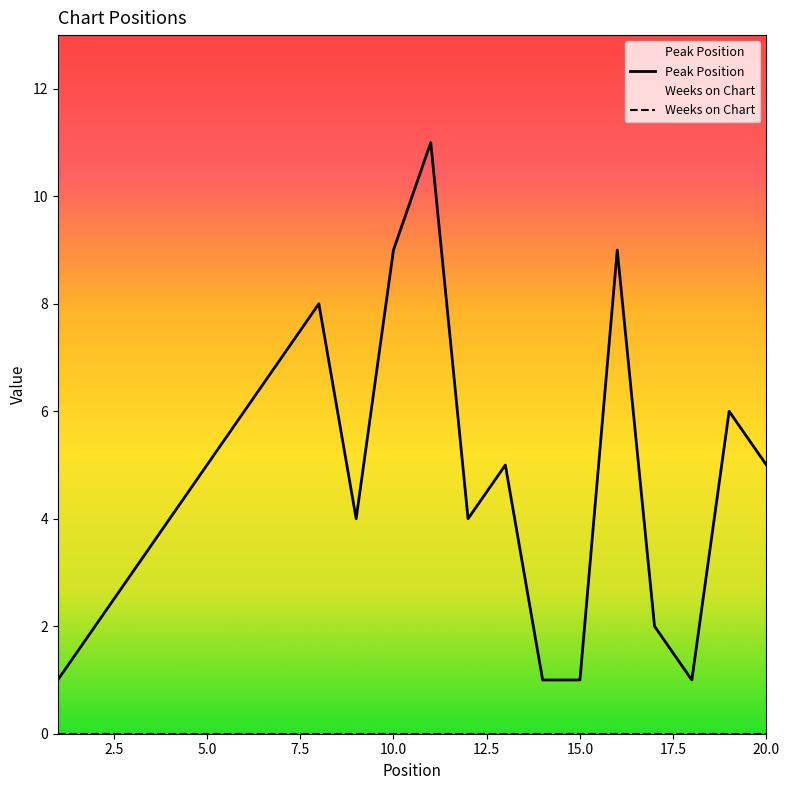

What is the maximum value shown in the chart?

11